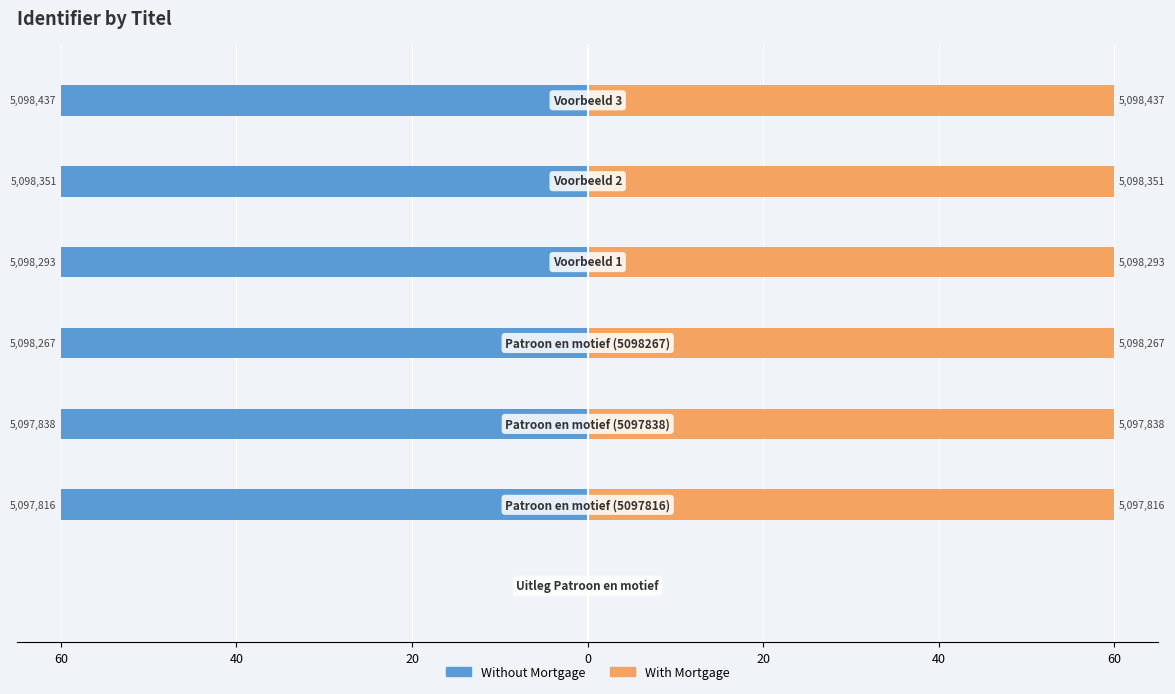

Is it true that With Mortgage equals 60.0 at 20?

True